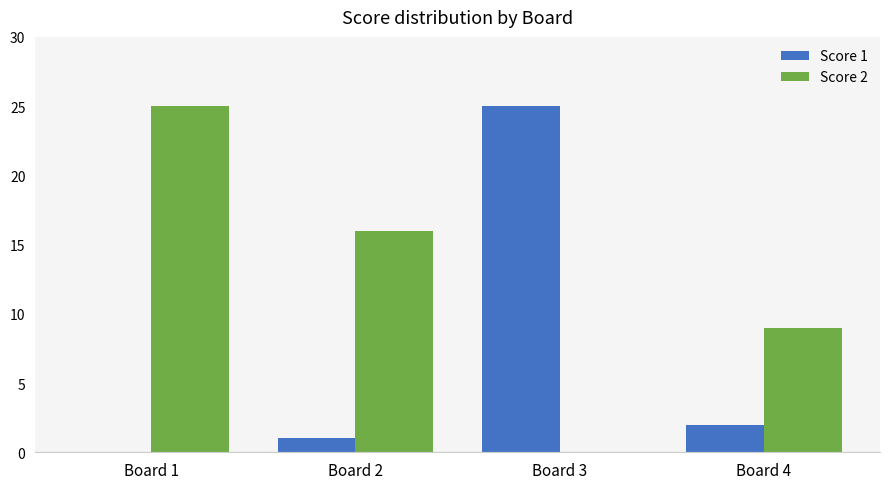

Which series has the largest total across all categories?

Score 2